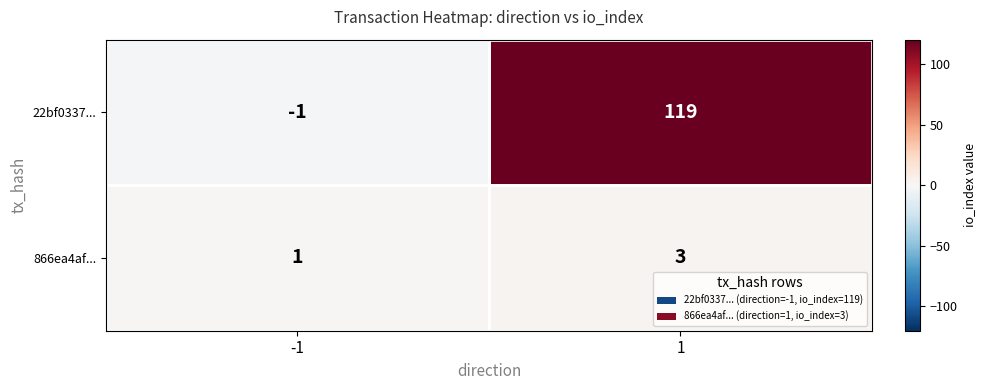

What is the sum of all 22bf0337... values?

118